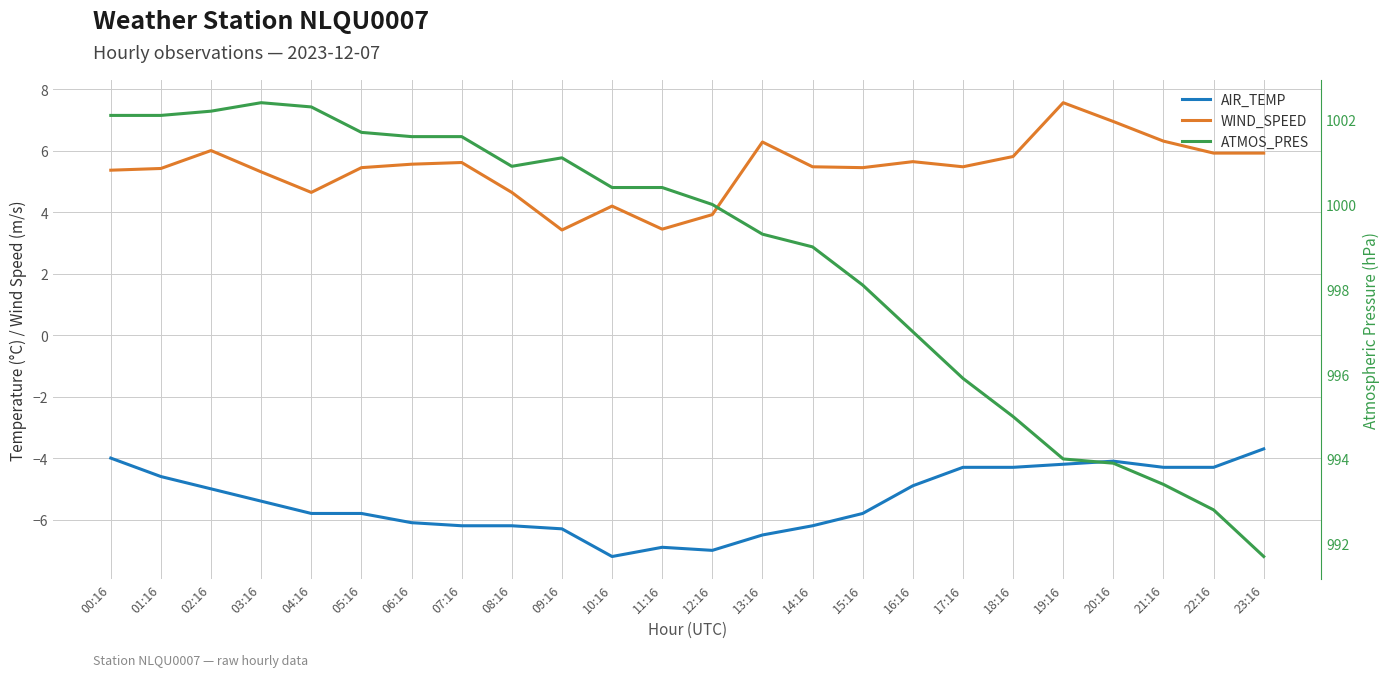

What is the value of the WIND_SPEED point at the 1st from the left?

5.4